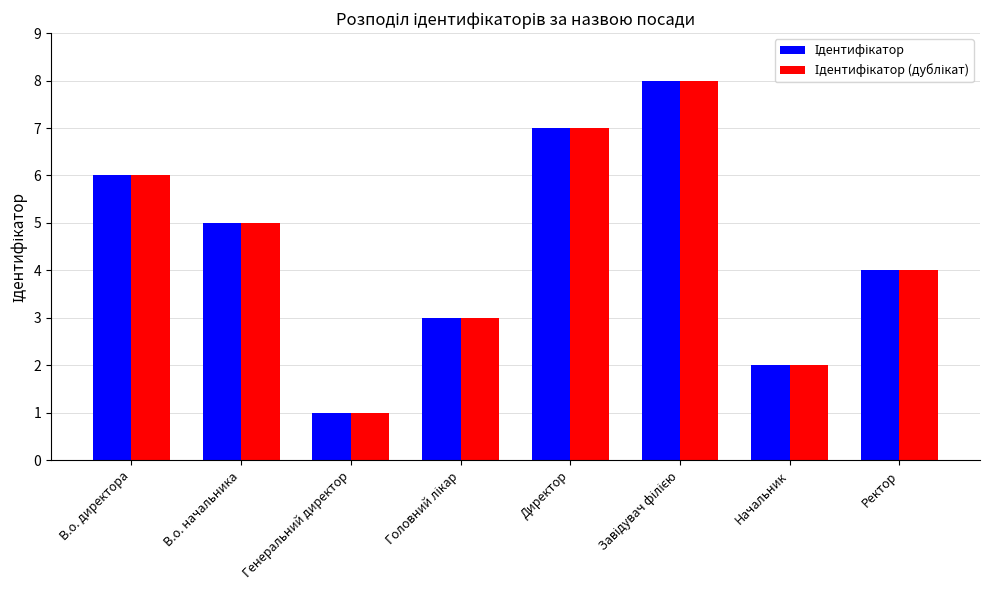

What is the total value across all series at В.о. директора?

12